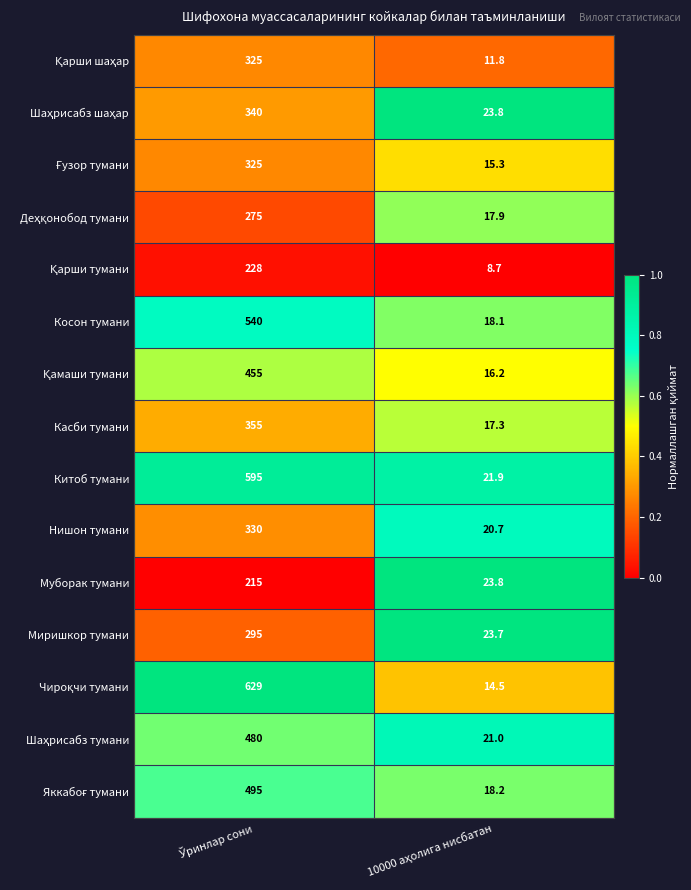

What is the smallest value displayed?

8.7